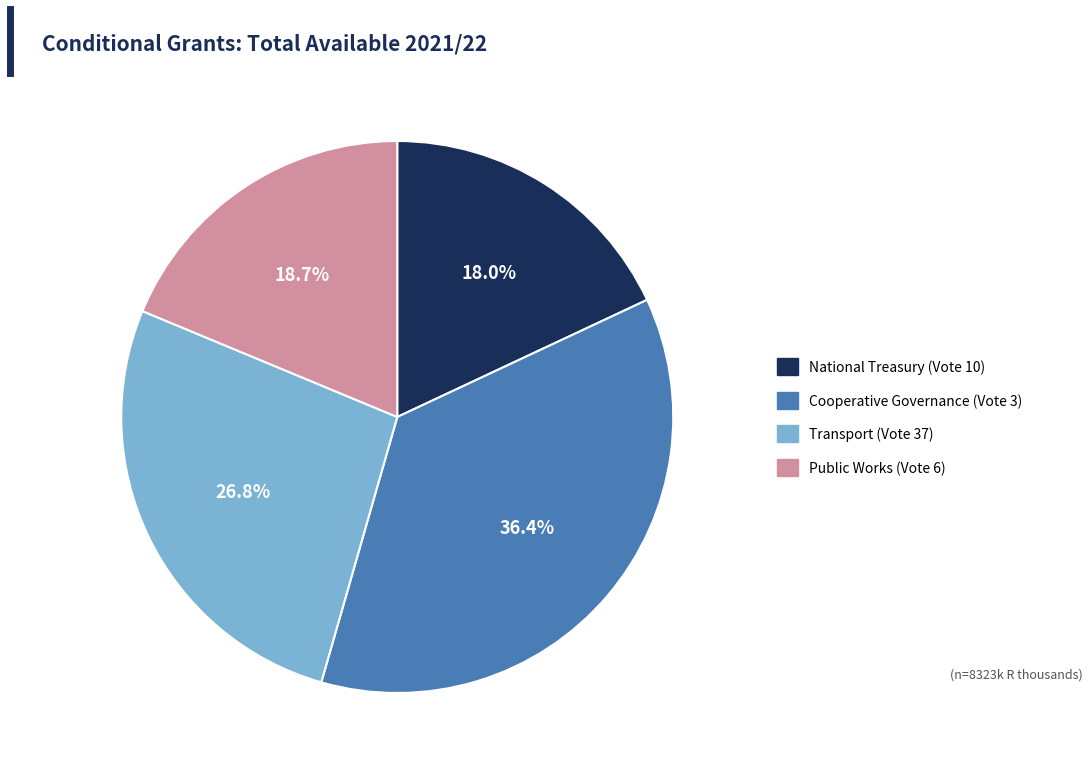

Does any single category account for the majority?

No